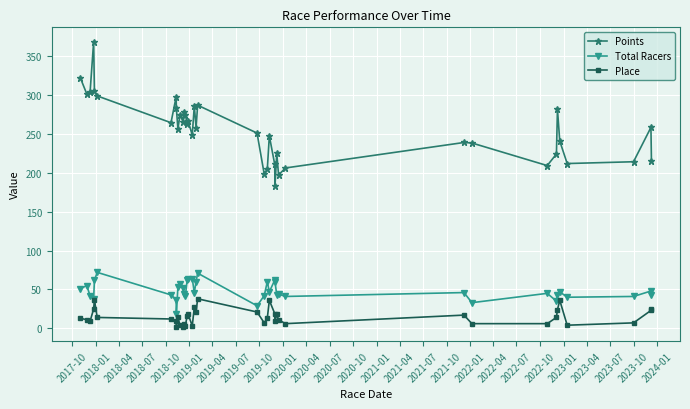

Which series has the largest range (max minus min)?

Points